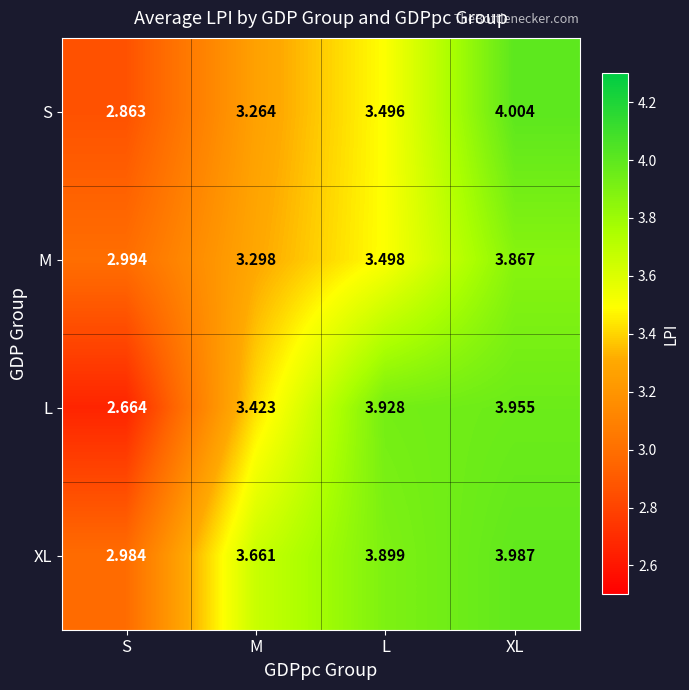

How many data points in XL are above 3?

3